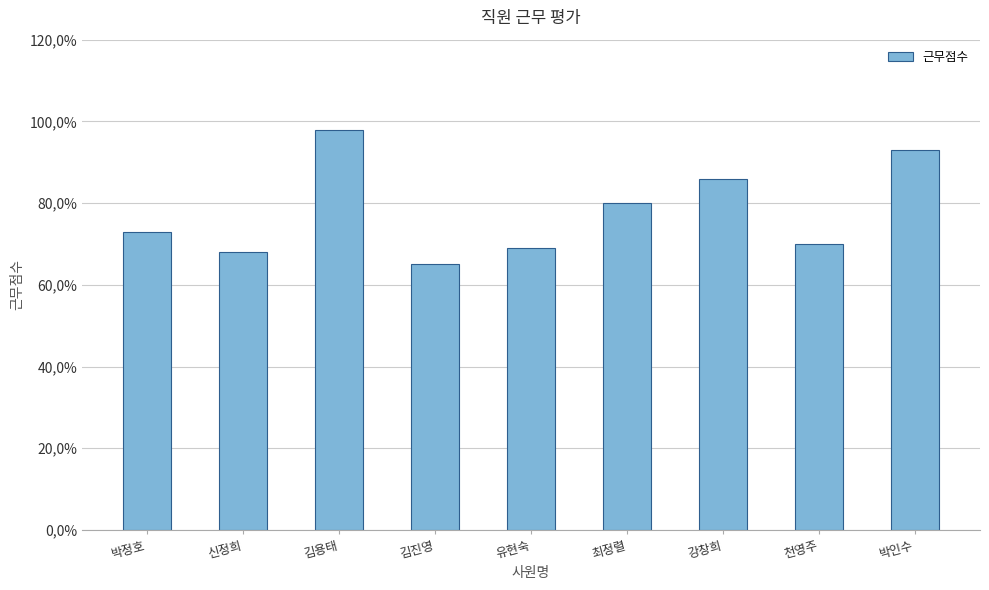

Is it true that the value at 강창희 is 38?

False